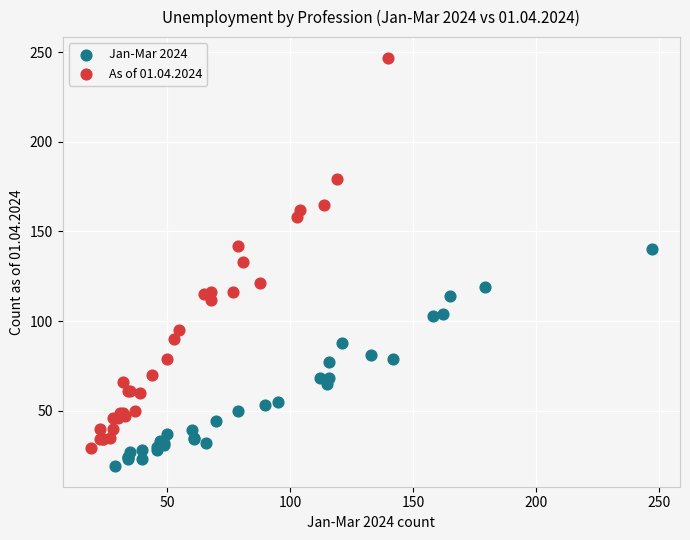

Which series reaches the maximum Y coordinate?

As of 01.04.2024